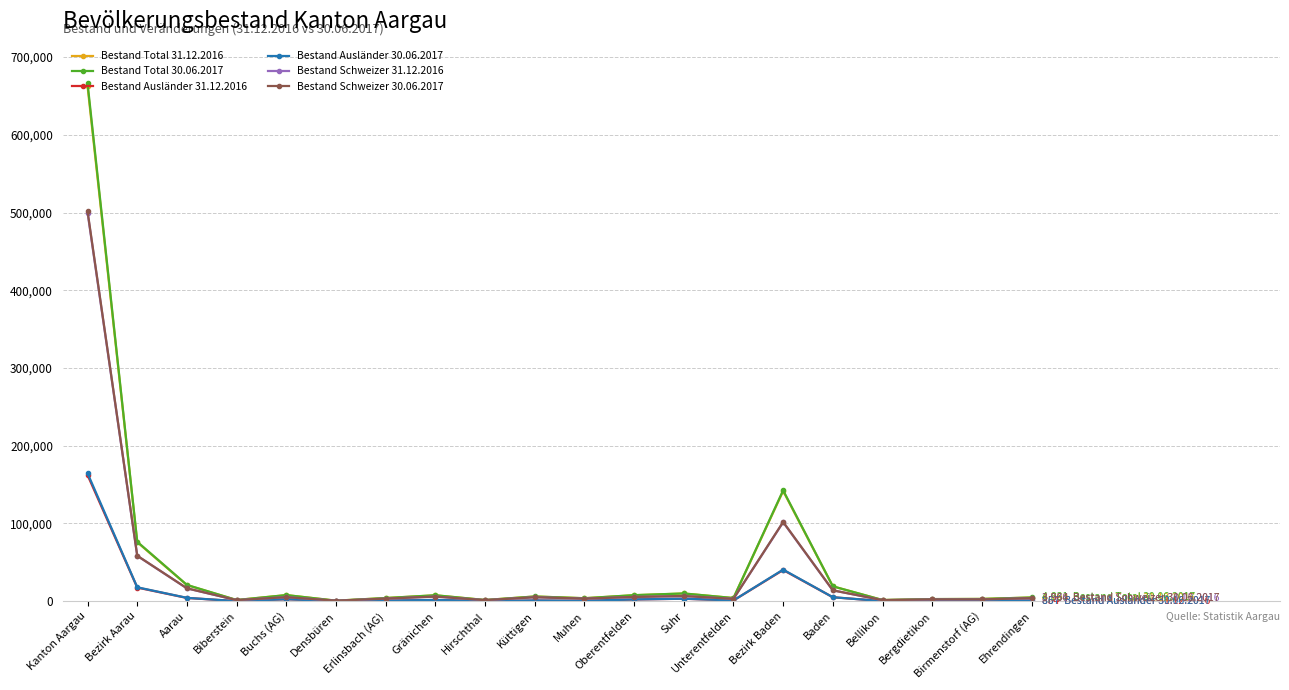

What is the greatest value displayed?

666191